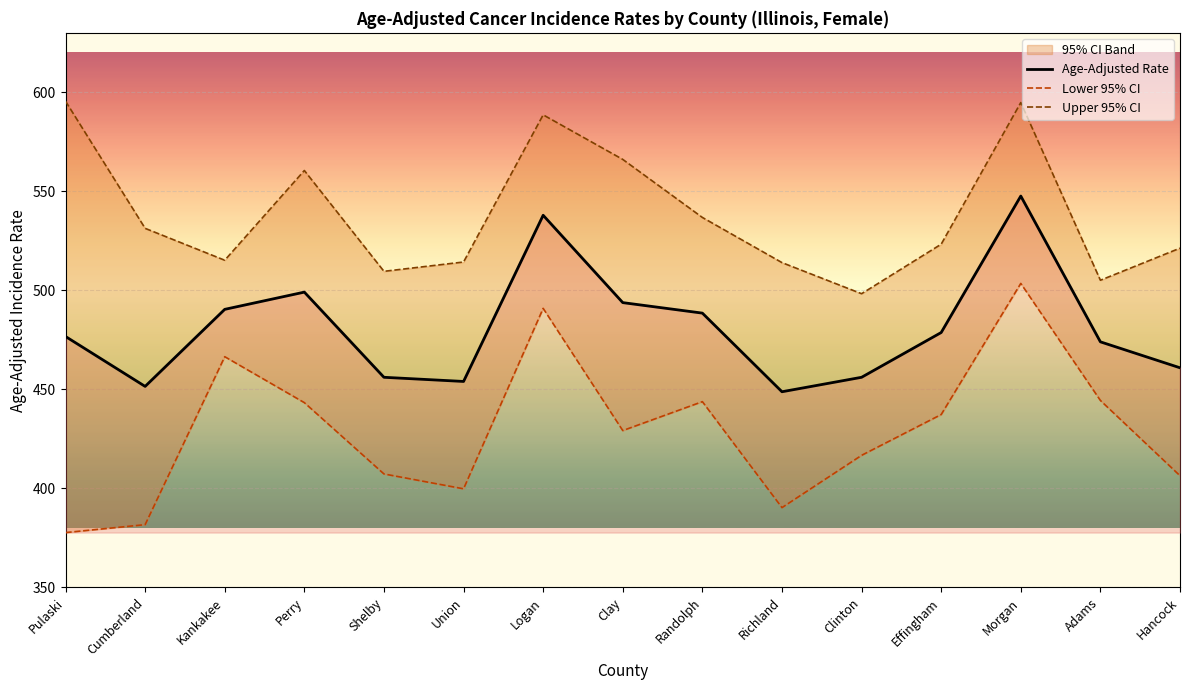

Which category has the lowest value in the Upper 95% CI series?

Clinton